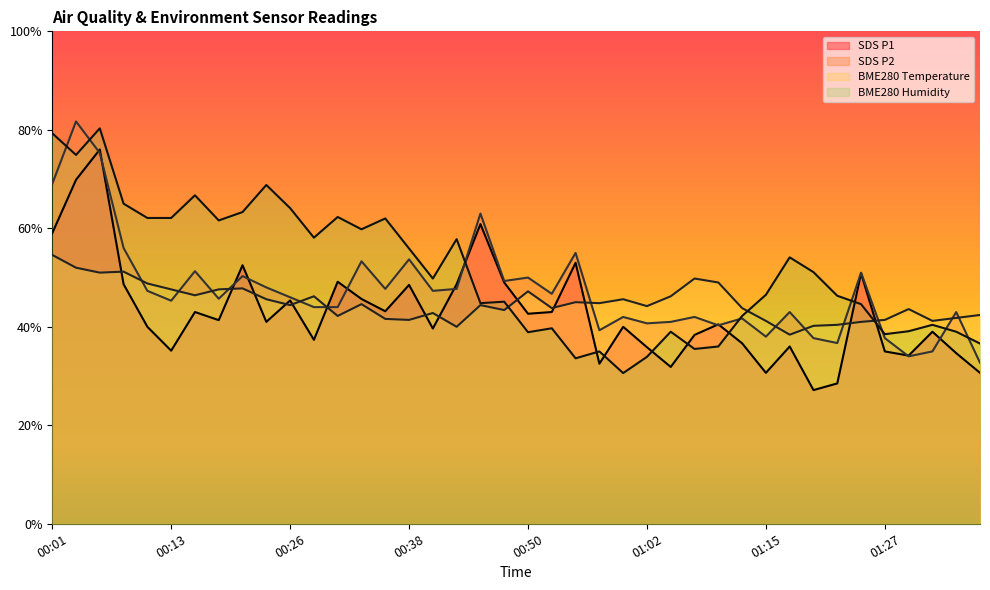

What is the average value of the SDS_P2 series?

35.5